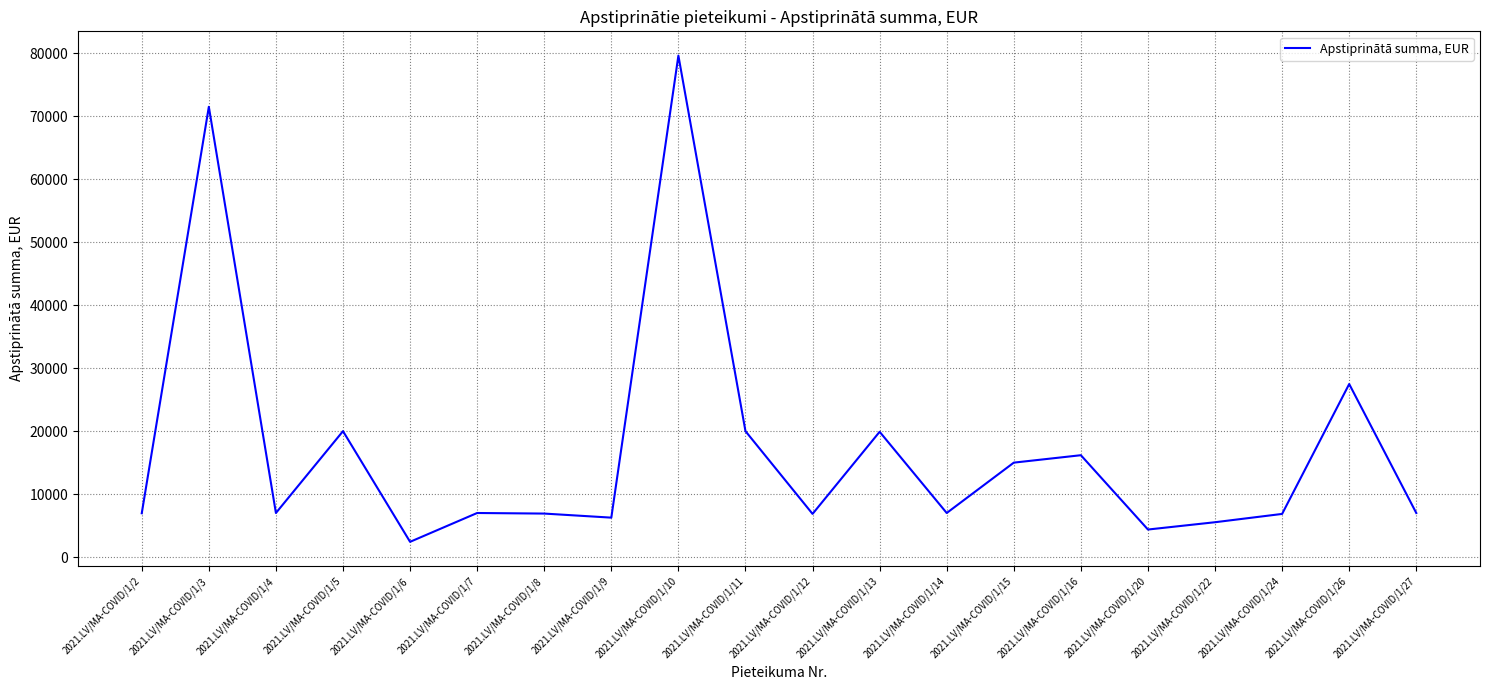

What is the sum of all values?

343905.2